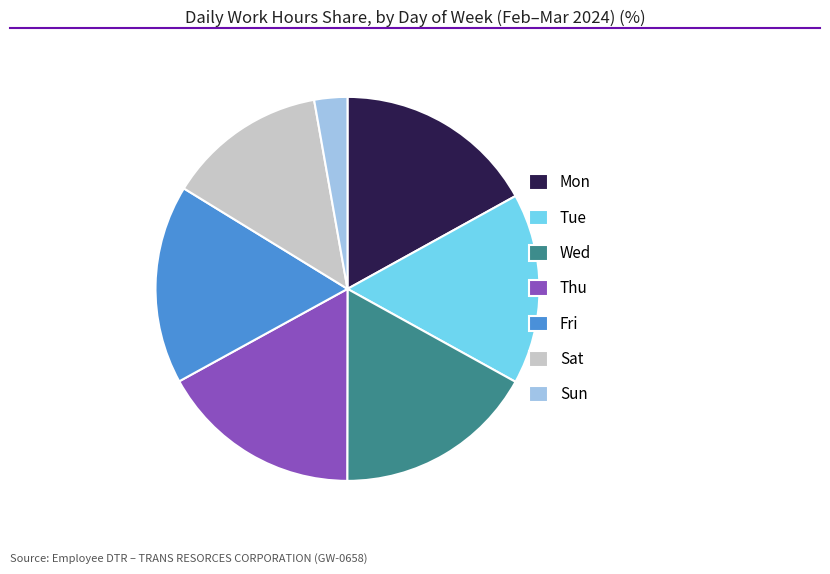

Is Sat the majority of the pie?

No